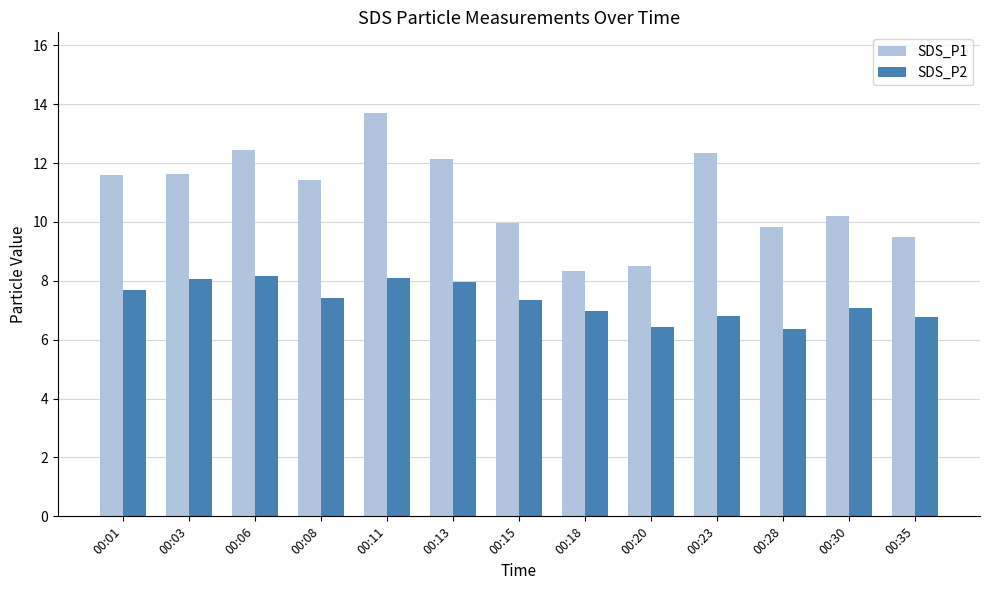

What is the value of the SDS_P2 bar at the 3rd from the left?

8.2